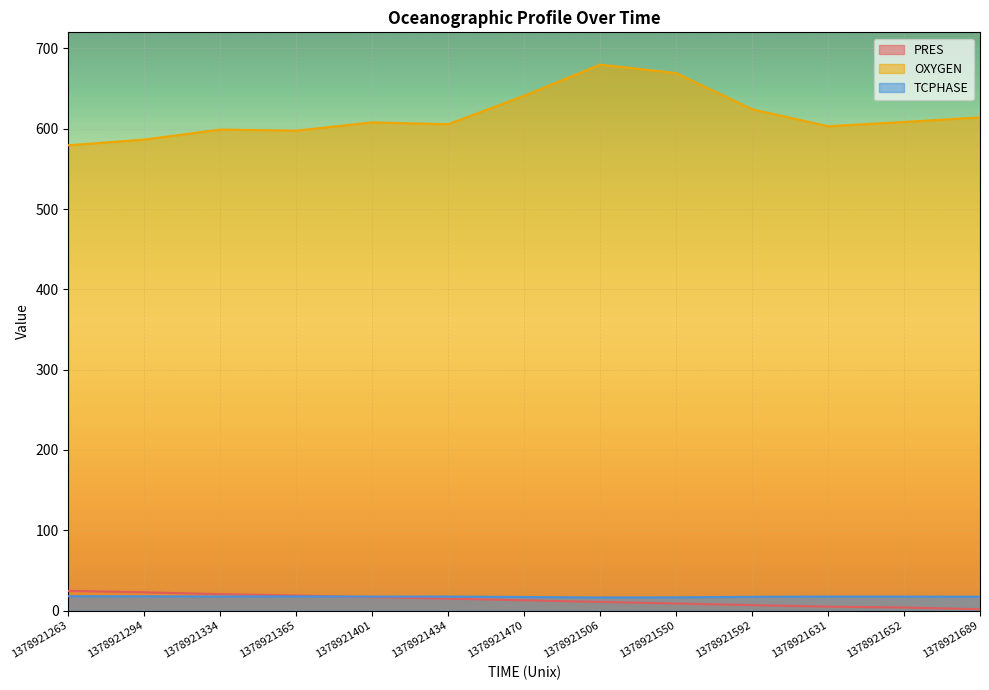

What is the difference between the maximum and minimum values in the OXYGEN series?

100.5